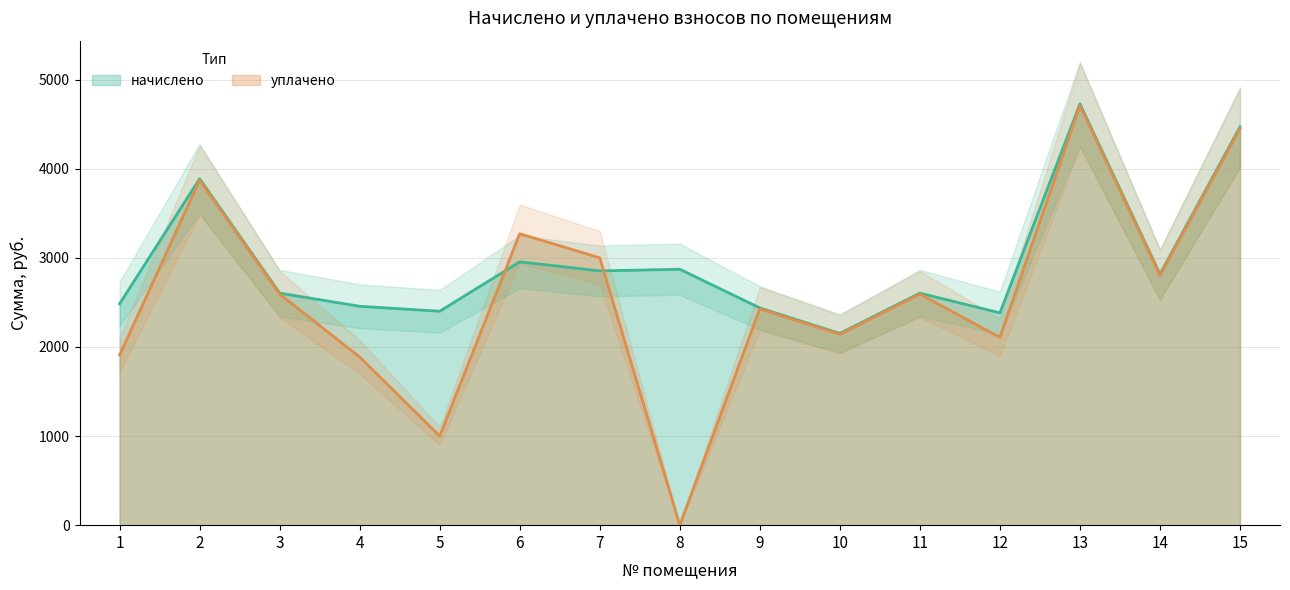

Reading right to left, extract all data points from this chart.

начислено: 4469.2	2816.4	4727.8	2382.4	2604.0	2151.5	2437.7	2871.8	2853.3	2954.9	2400.8	2456.3	2604.0	3887.6	2483.9
уплачено: 4450.4	2804.5	4707.8	2107.6	2593.0	2142.4	2427.4	0.0	3000.0	3270.7	1000.0	1886.9	2593.0	3871.1	1908.1